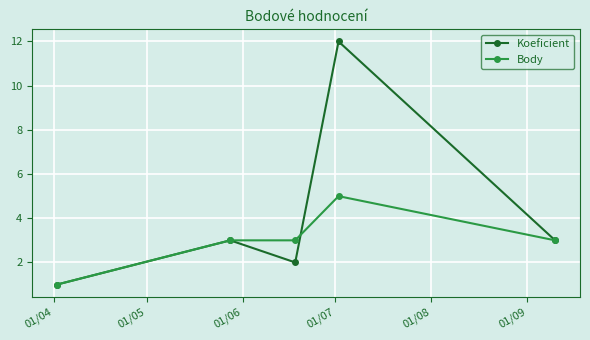

What is the greatest value displayed?

12